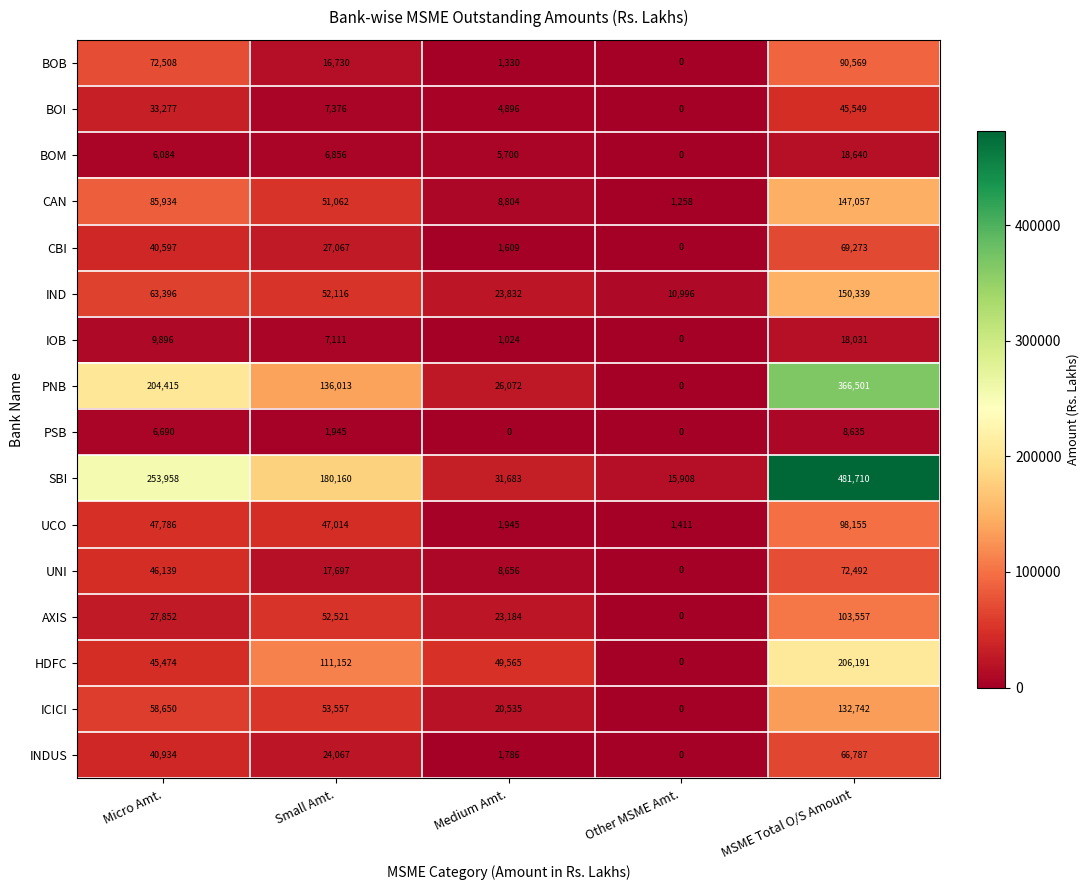

What is the difference between the maximum and minimum values in the IND series?

139343